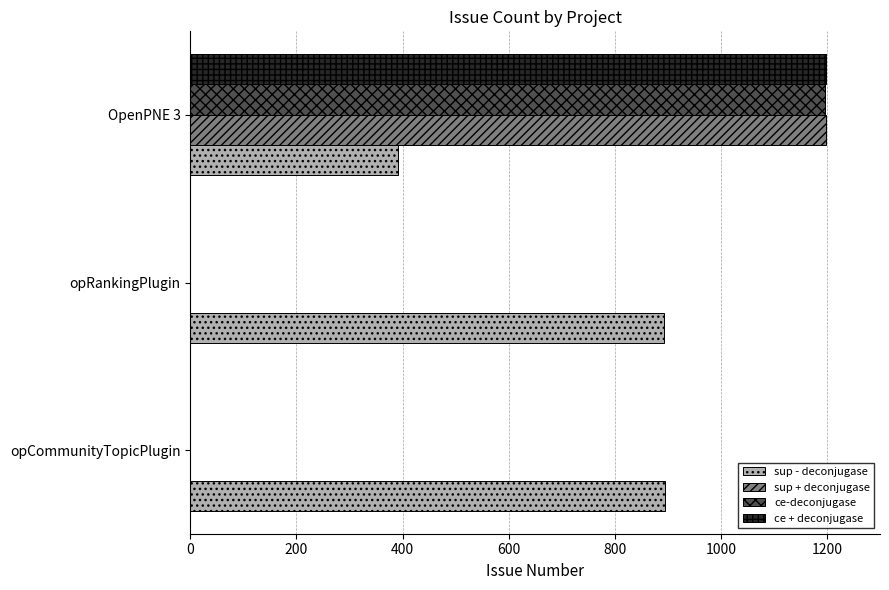

At which category does the chart reach its peak across all series?

OpenPNE 3